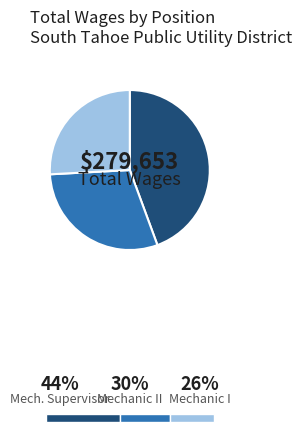

Is there any slice that represents more than half of the pie?

No